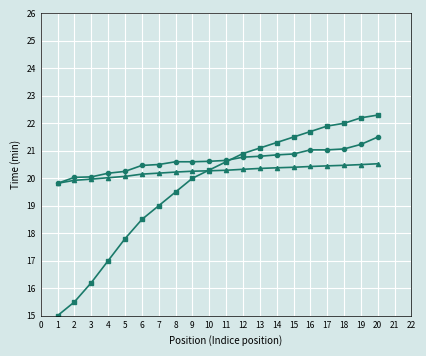

What is the difference between the highest and lowest values at 2?

4.5